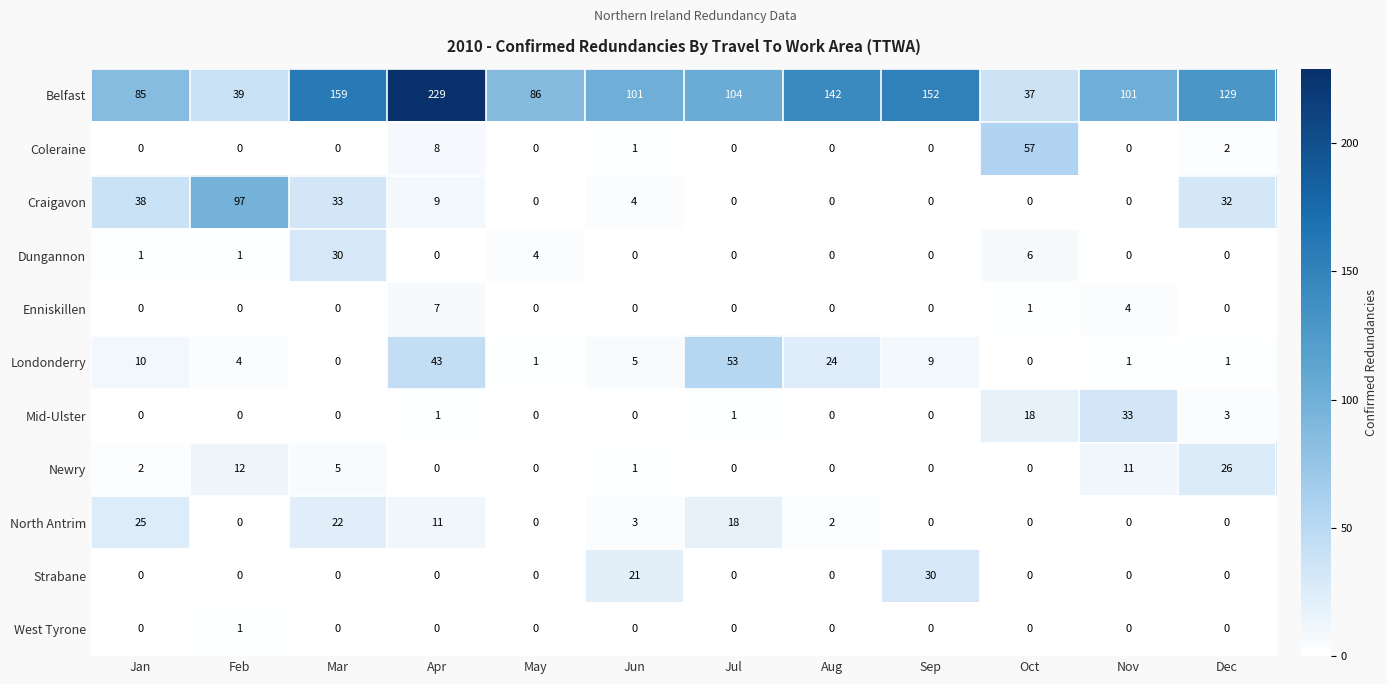

Between Sep and Oct, which series saw the biggest shift?

Belfast